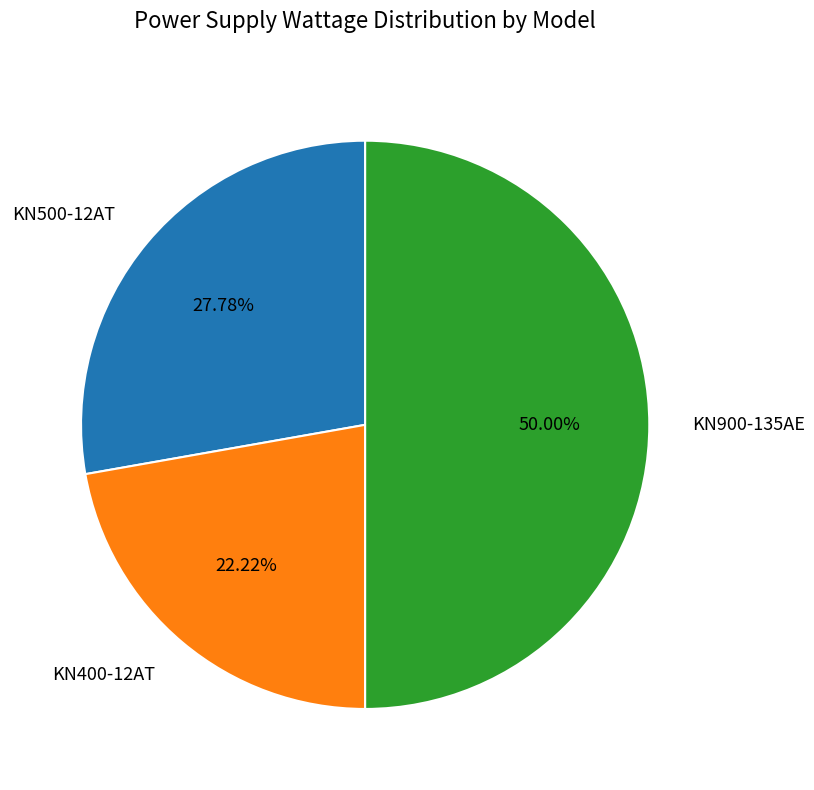

Does KN500-12AT represent more than half of the total?

No